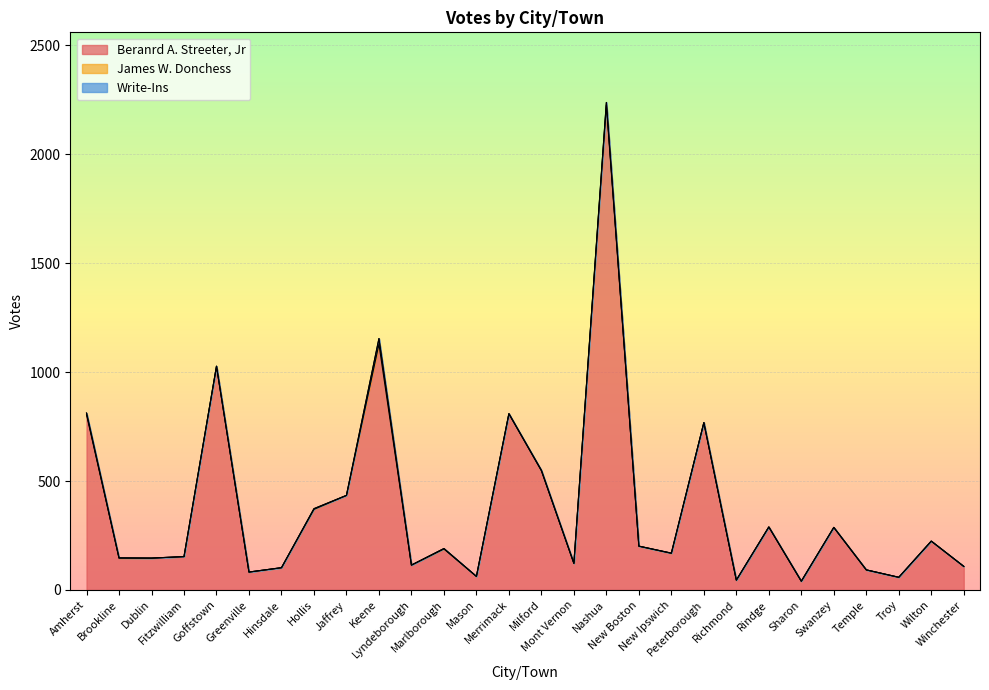

True or false: Beranrd A. Streeter, Jr and Write-Ins cross at least once.

False